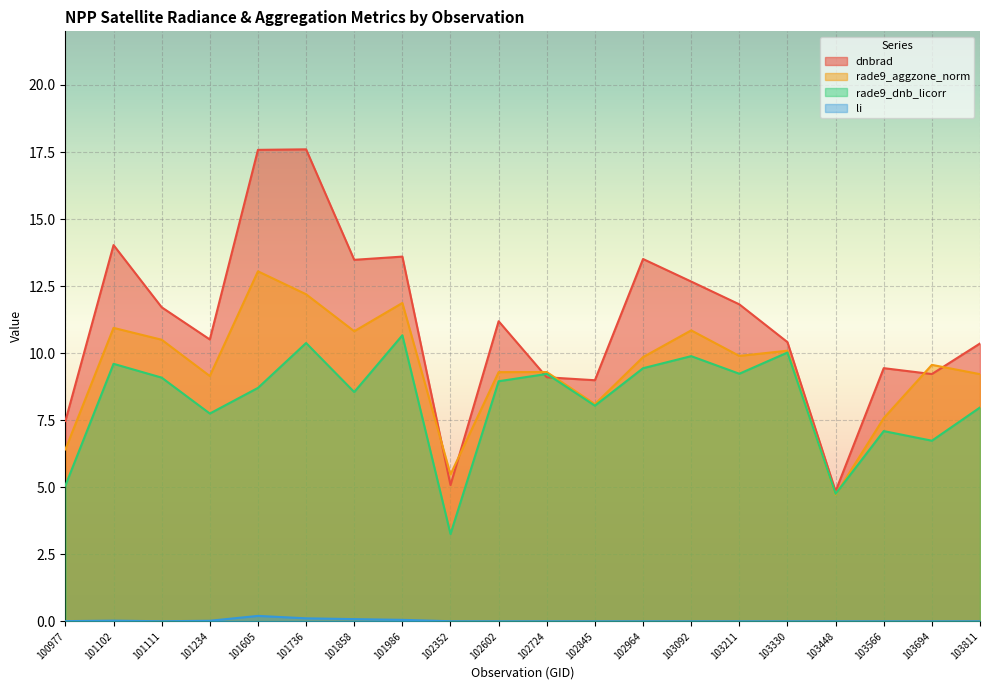

What is the difference between the maximum and minimum values in the dnbrad series?

12.8